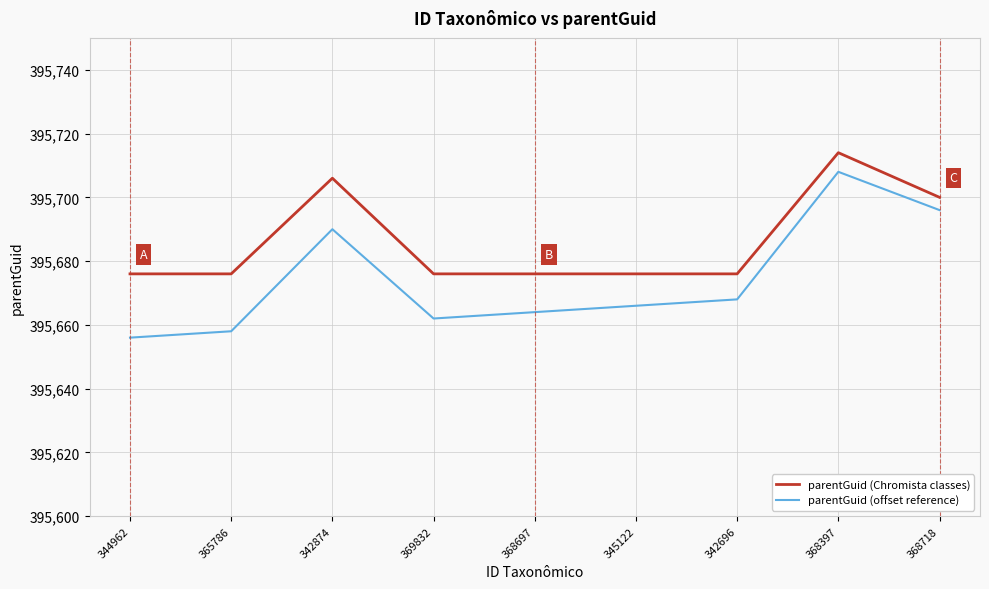

List the labels in order of parentGuid (offset reference) value, smallest first.

344962, 365786, 369832, 368697, 345122, 342696, 342874, 368718, 368397